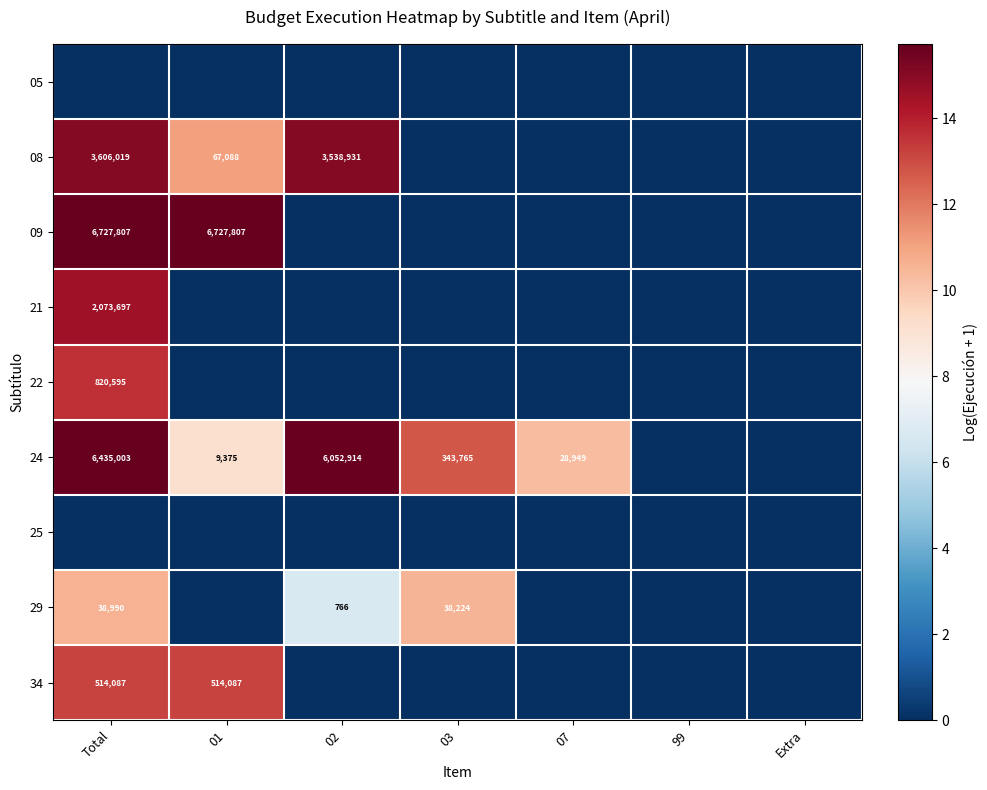

Is it true that 29 equals 38990 at Total?

True